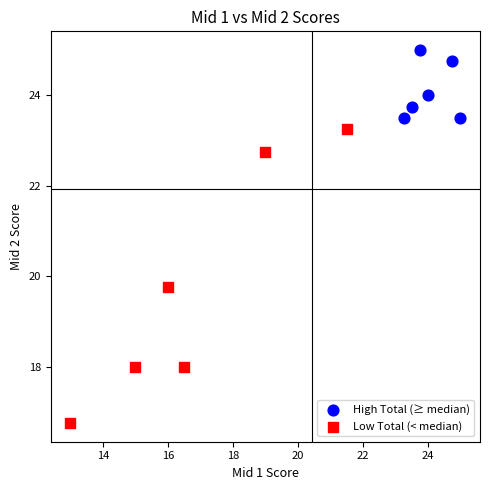

Which series has the largest Y range (max minus min)?

Low Total (< median)